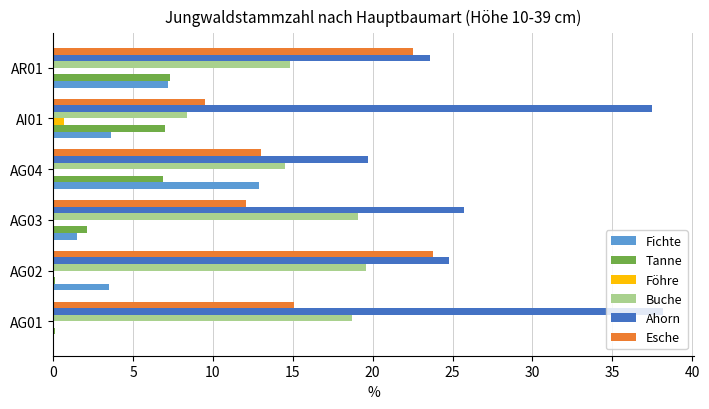

True or false: Tanne has a value of 9.8 at AI01.

False